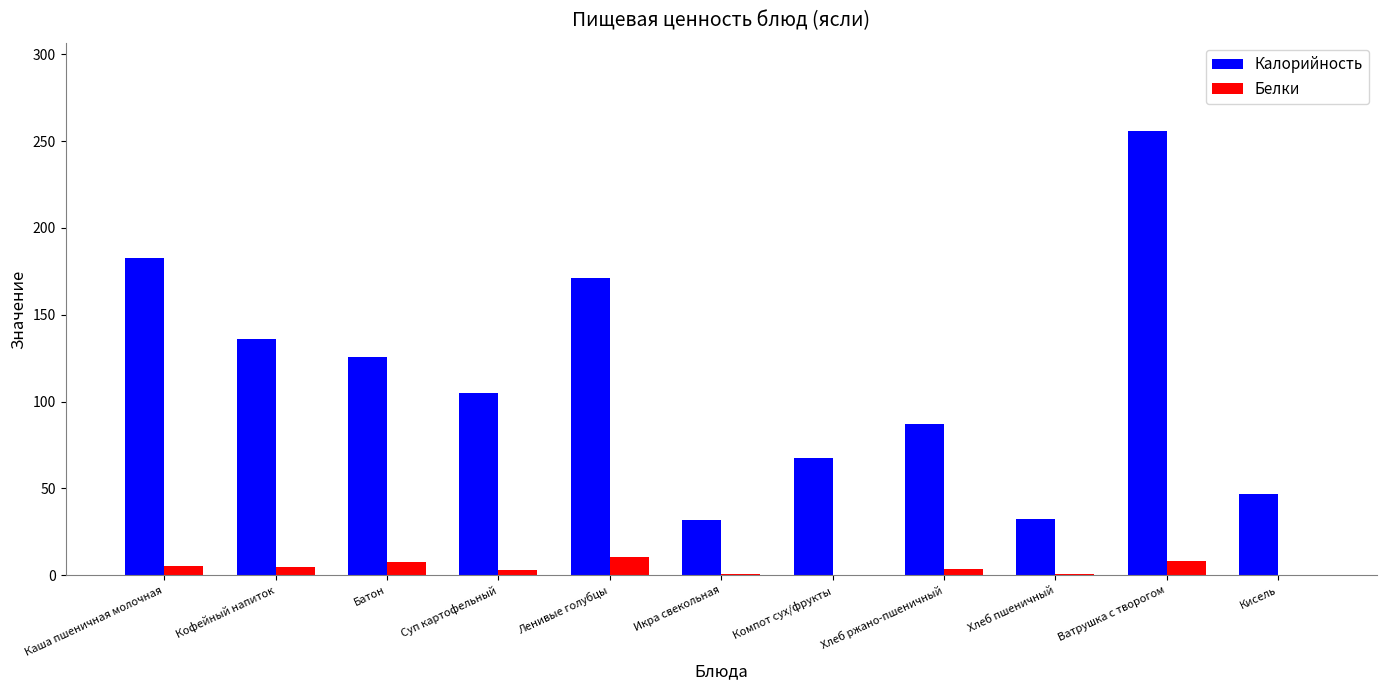

Read the Белки value at Батон.

7.7